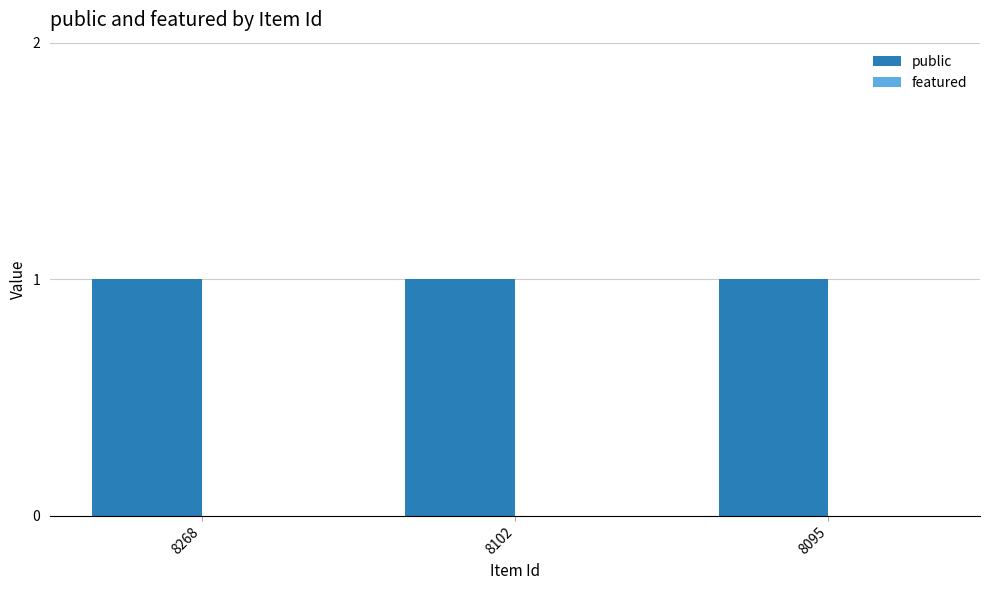

Reading right to left, transcribe all the data shown in this chart.

public: 8095=1	8102=1	8268=1
featured: 8095=0	8102=0	8268=0